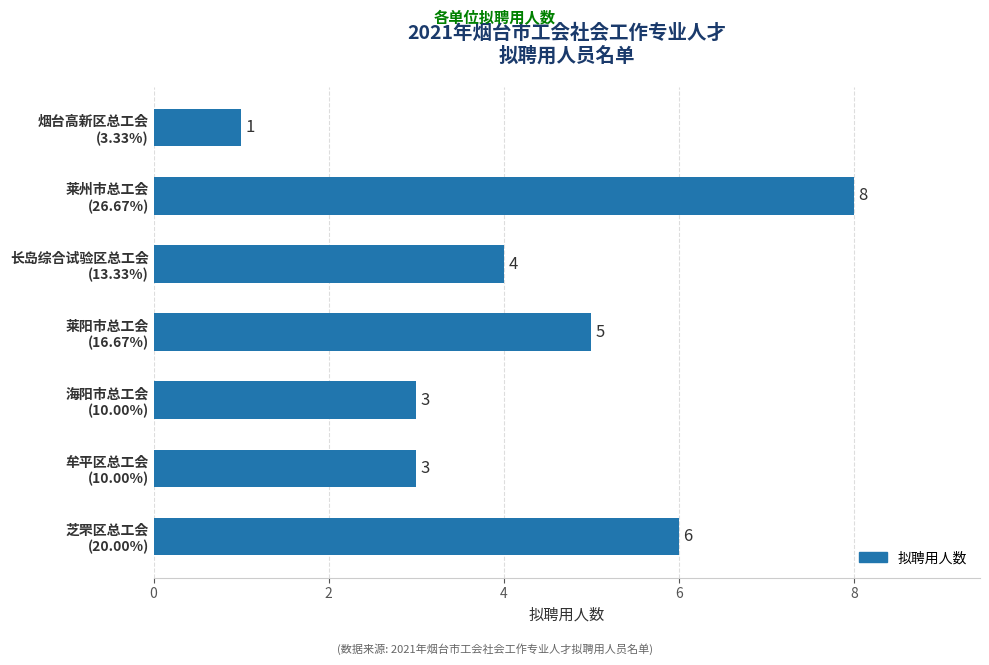

What is the greatest value displayed?

8